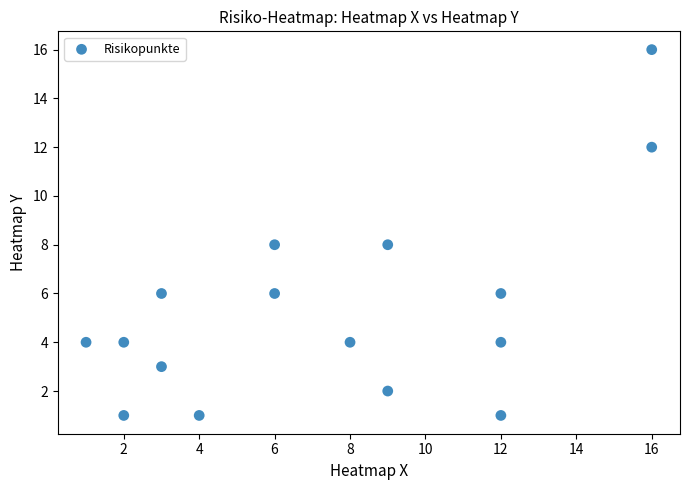

What is the range of Y values (max minus min)?

15